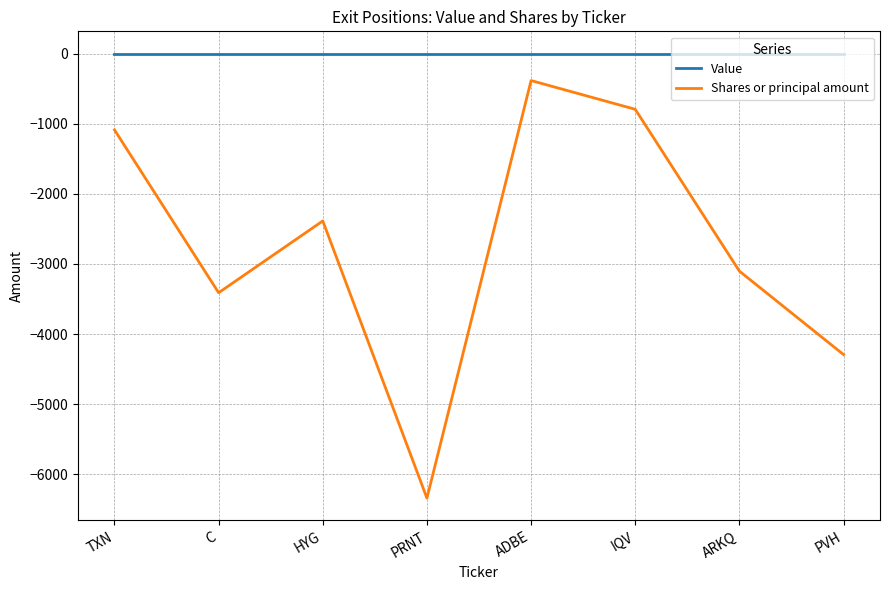

True or false: Value and Shares or principal amount intersect in this chart.

False